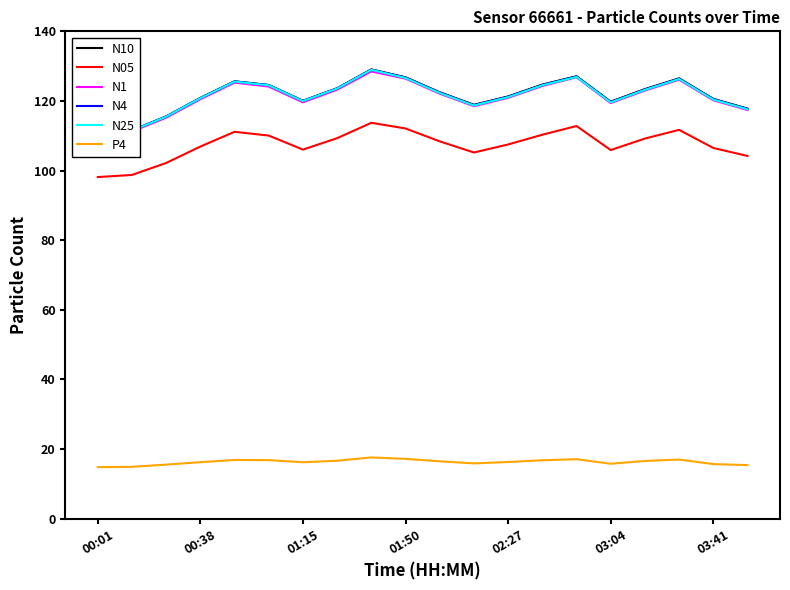

What is the highest value of the P4 series?

17.6